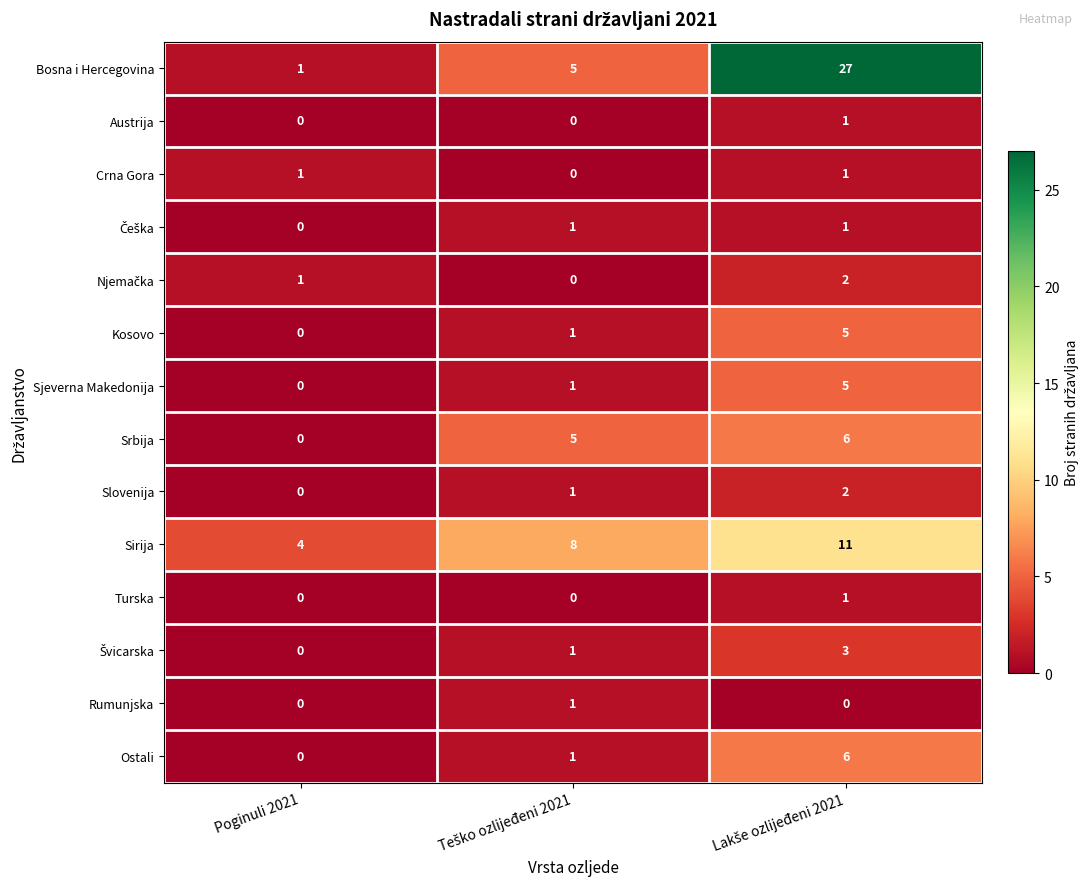

What is the difference between the maximum and second lowest values in the Sjeverna Makedonija series?

4